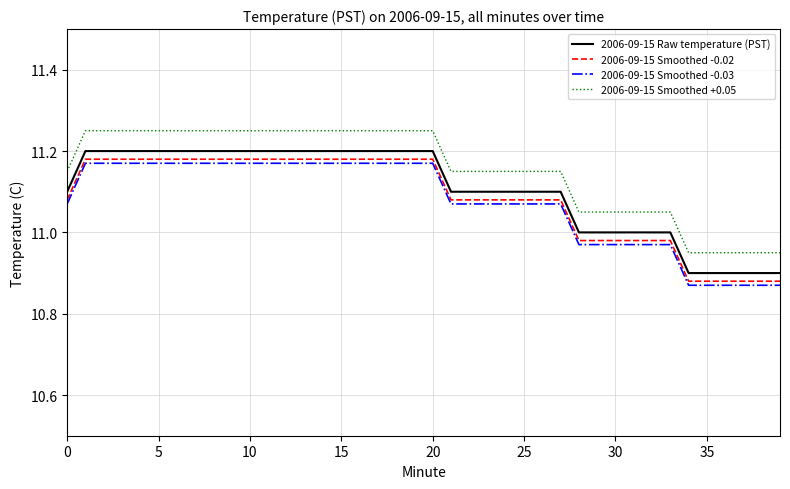

What are all the series names shown in the legend?

2006-09-15 Raw temperature (PST), 2006-09-15 Smoothed -0.02, 2006-09-15 Smoothed -0.03, 2006-09-15 Smoothed +0.05